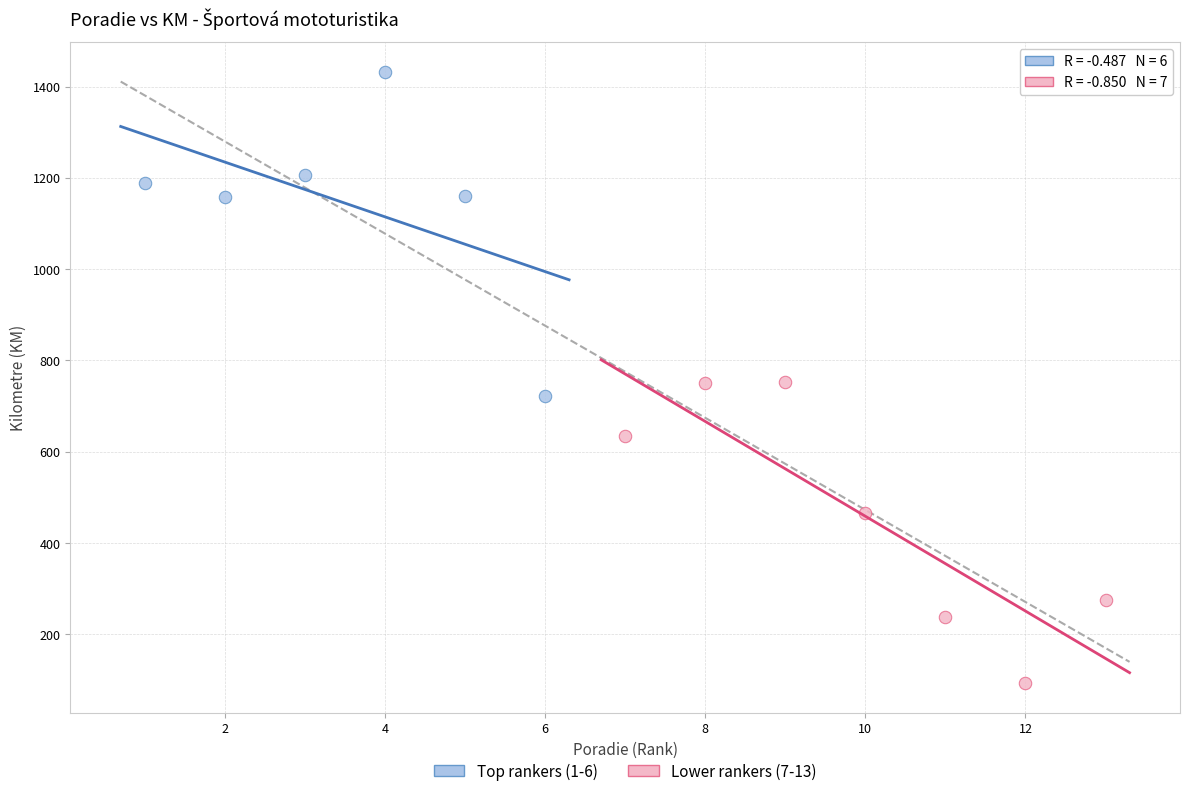

Which series reaches the maximum Y coordinate?

Top rankers (1-6)